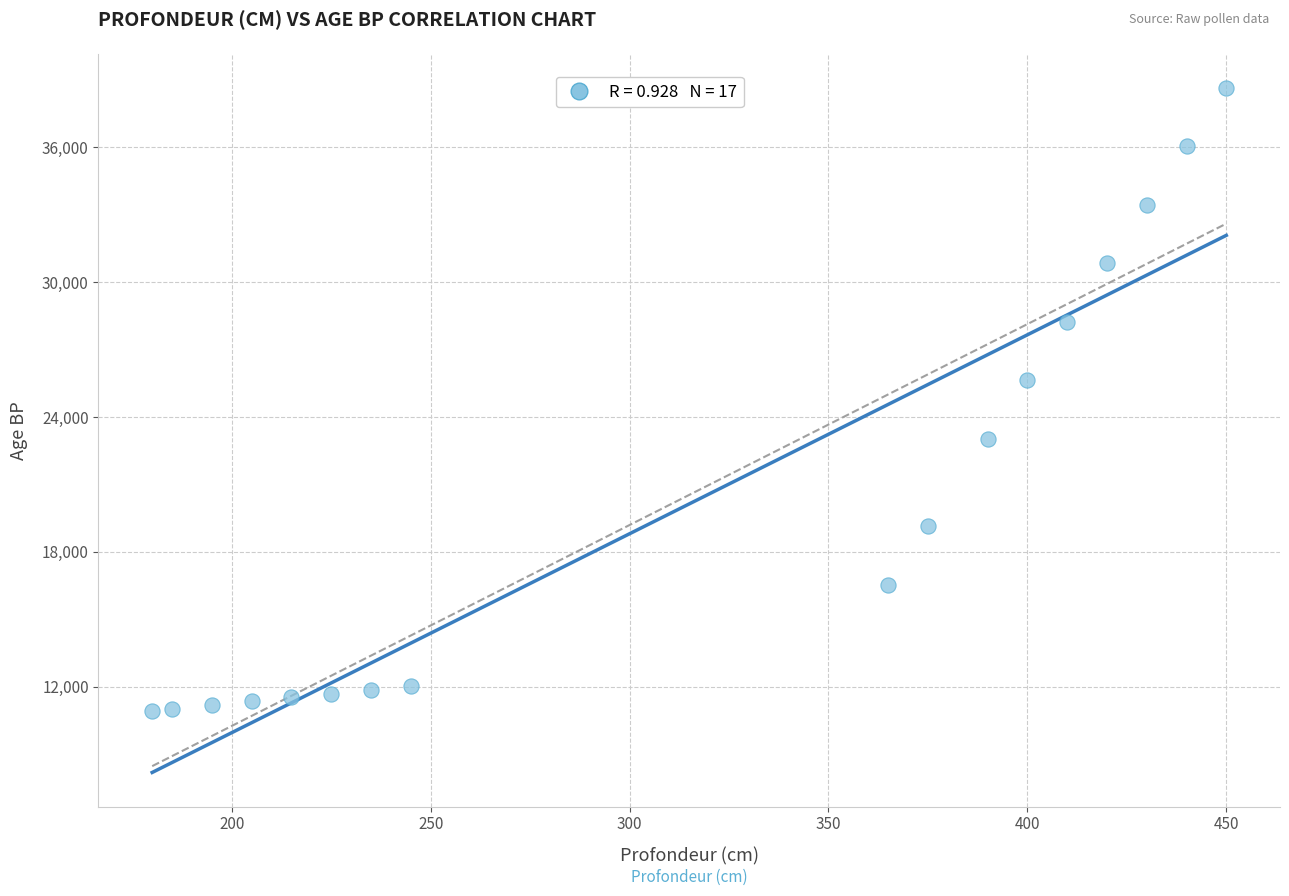

What Y value in the scatter plot is closest to 24787?

25641